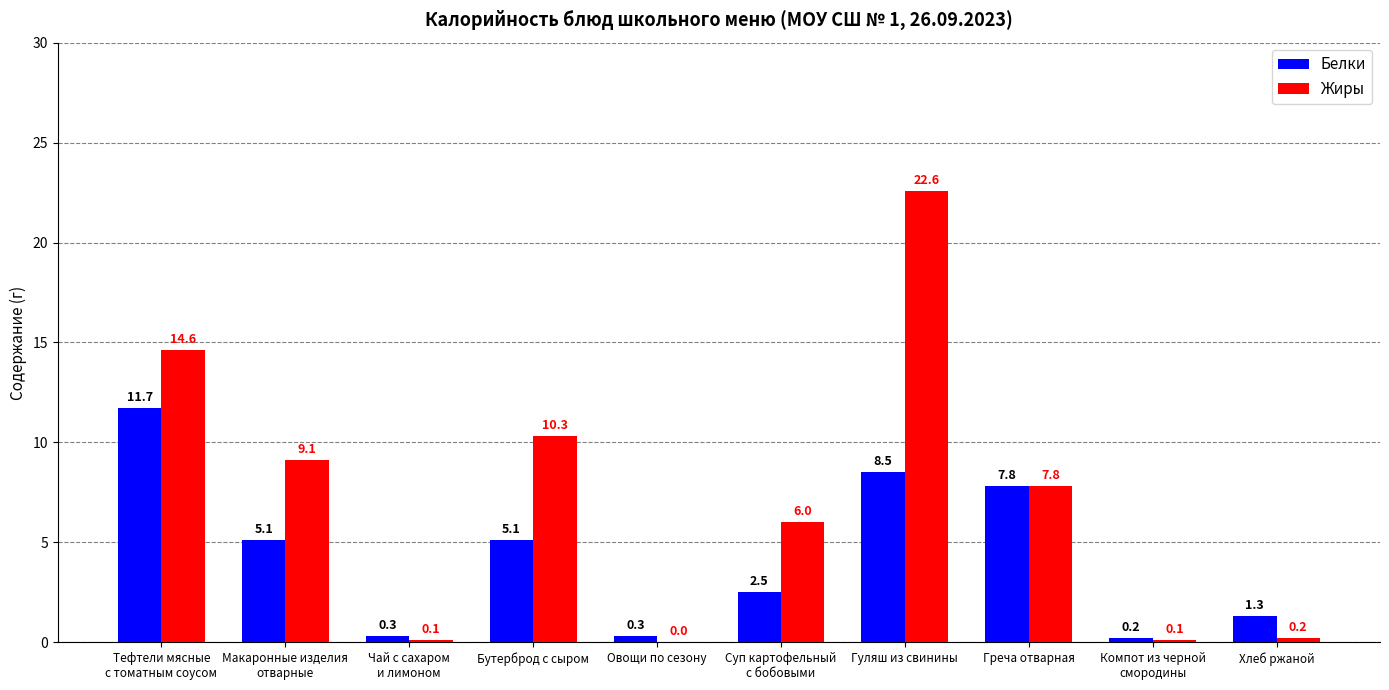

Is the value of Белки at Суп картофельный
с бобовыми greater than the value of Жиры at Гуляш из свинины?

No